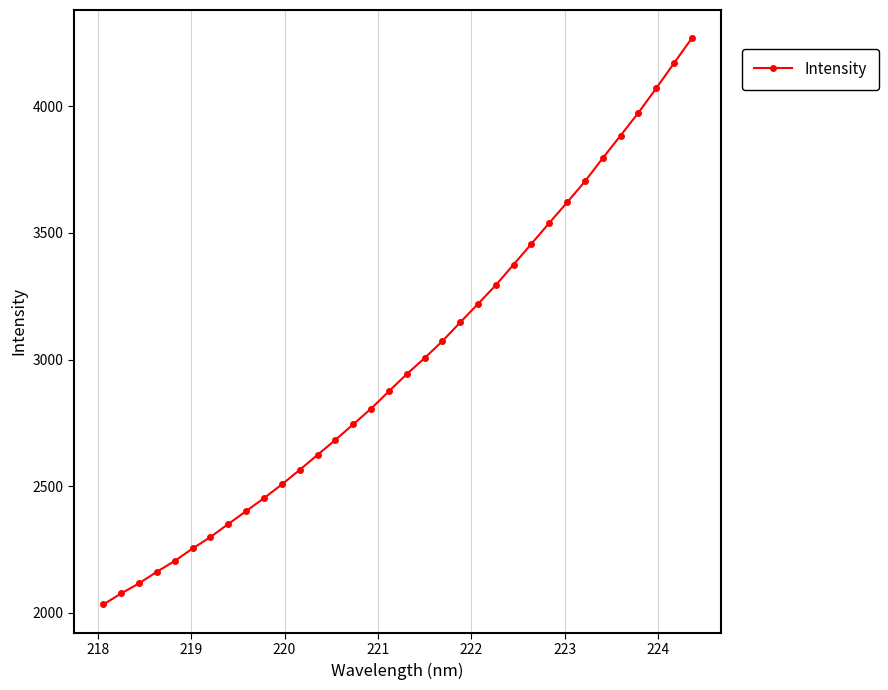

What is the difference between the second highest and minimum values?

2138.8